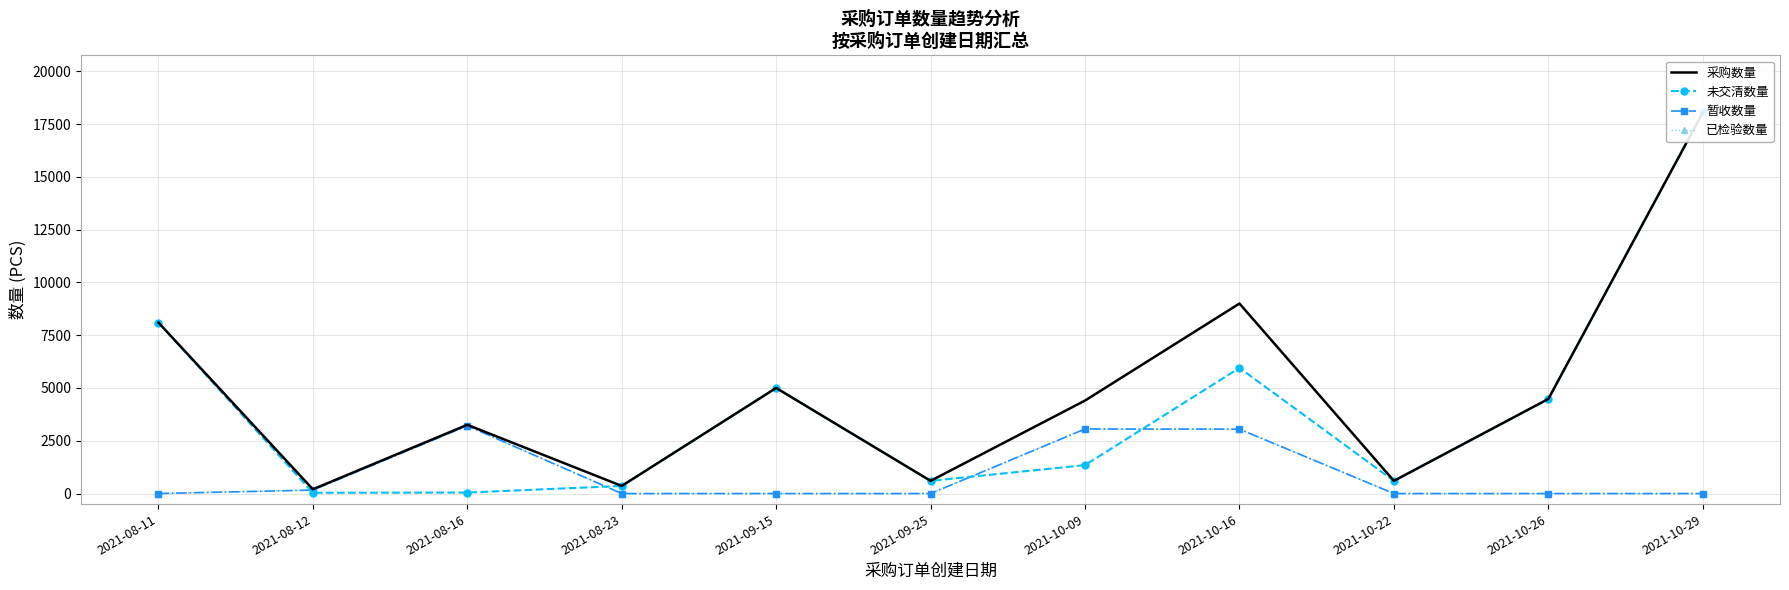

At which category is the sum across all series the highest?

2021-10-29